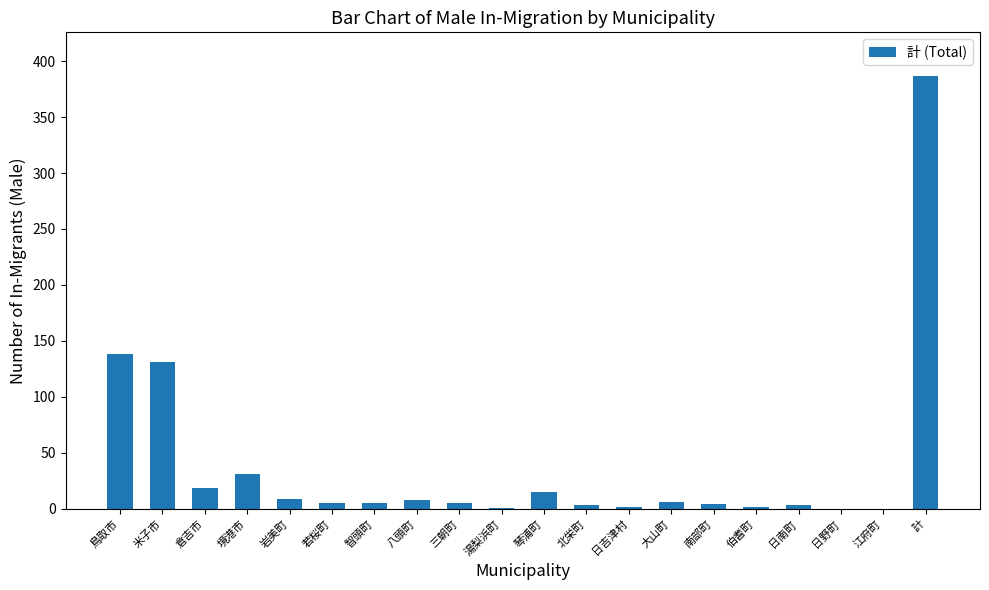

What is the change in value from 境港市 to 若桜町?

-26